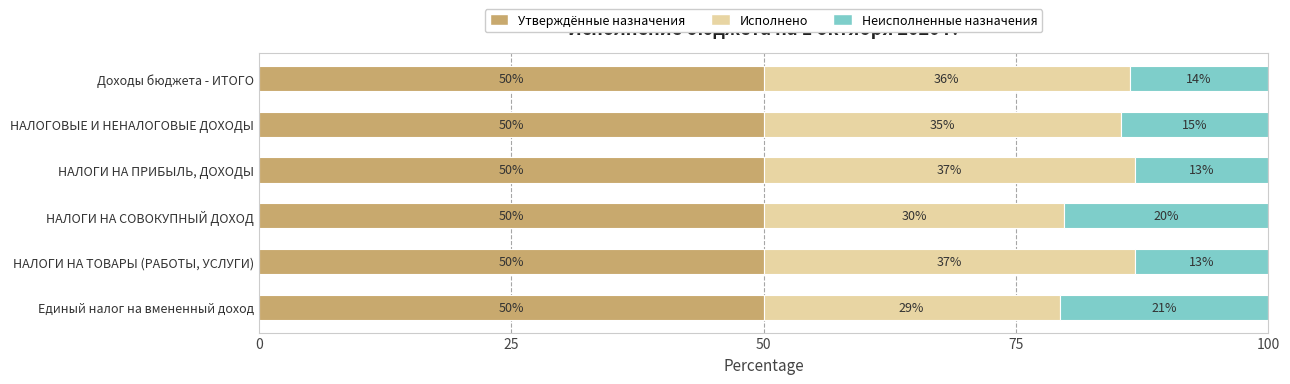

What are all the series names shown in the legend?

Утверждённые назначения, Исполнено, Неисполненные назначения